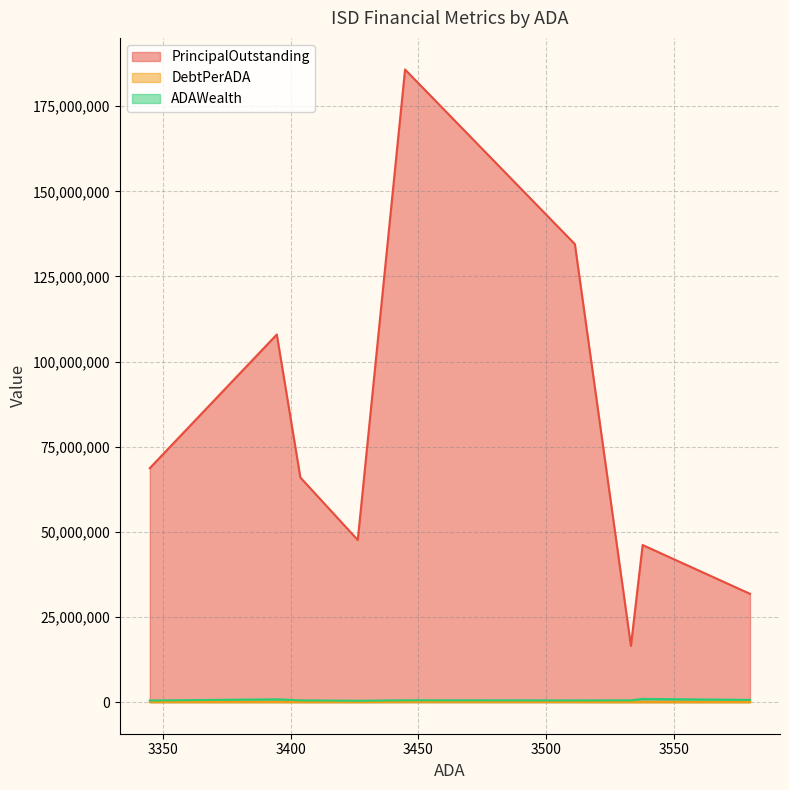

What is the label of the 2nd point from the left?

Decatur ISD